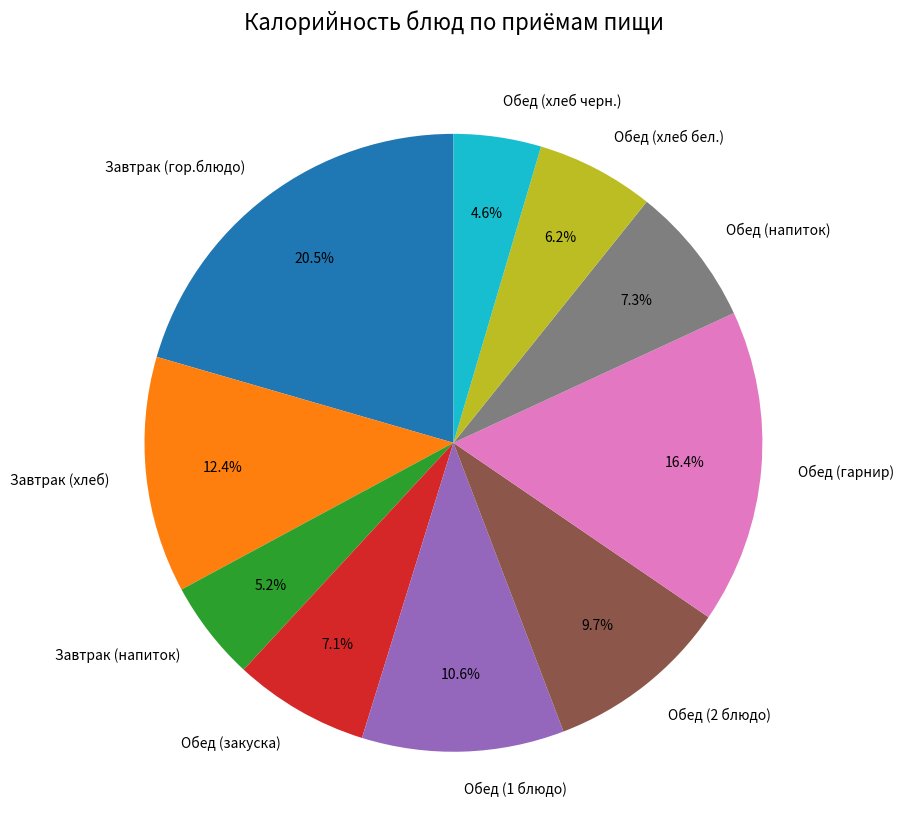

Which slice is the smallest?

Обед (хлеб черн.)